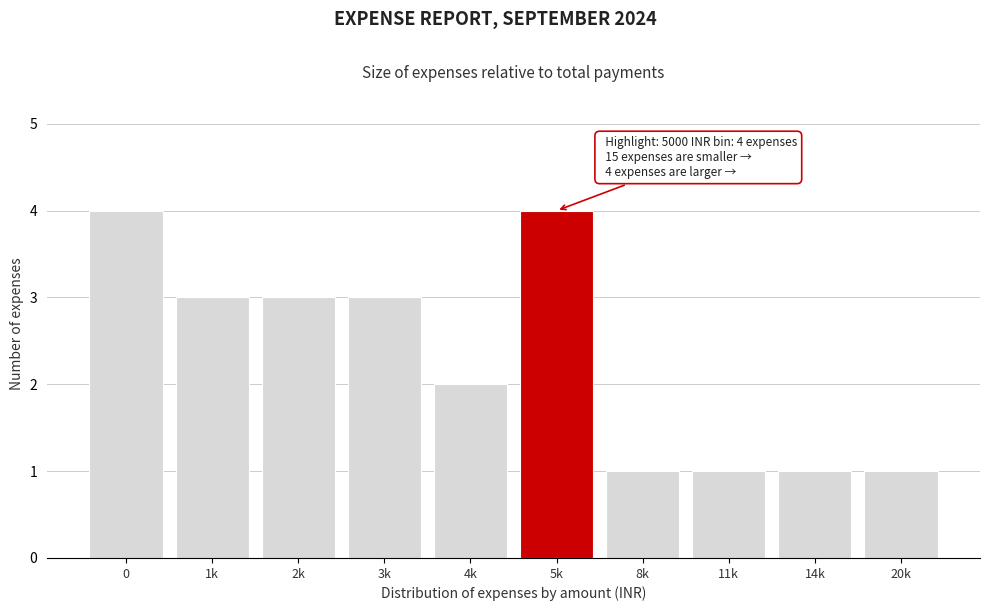

Reading left to right, transcribe all the data shown in this chart.

0=4	1k=3	2k=3	3k=3	4k=2	5k=4	8k=1	11k=1	14k=1	20k=1